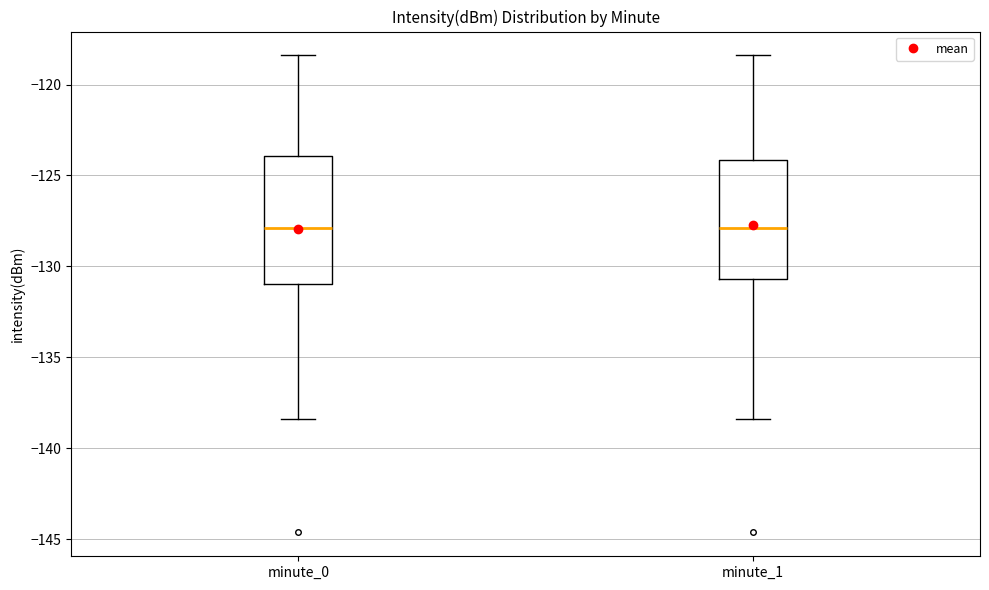

Where is the lower edge of the box for minute_1 on the y-axis? The values are not printed on the chart, so give them approximately, as read against the axis.

-130.5